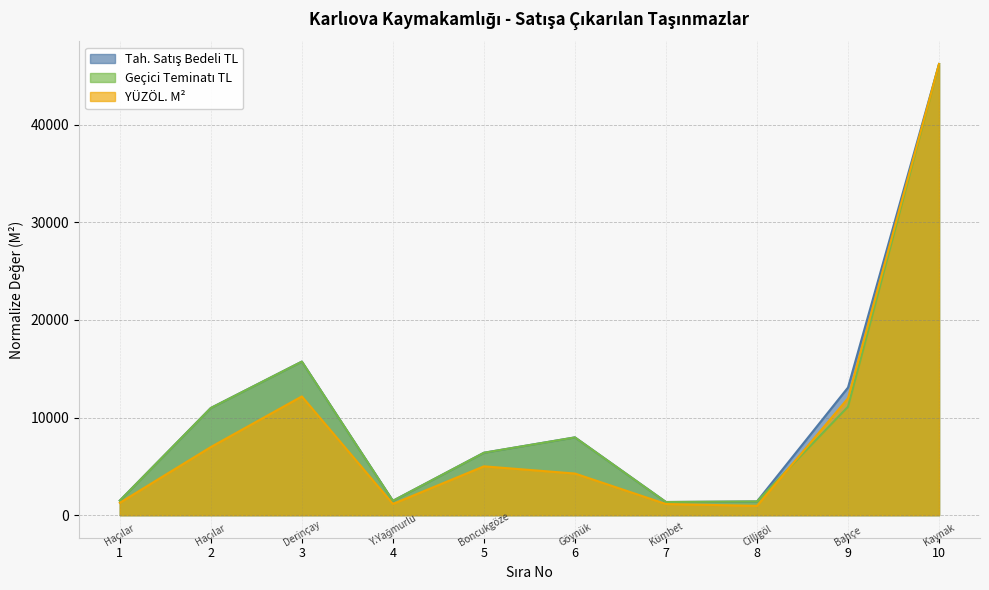

Which series changed the most between 2 and 9?

YÜZÖL. M²